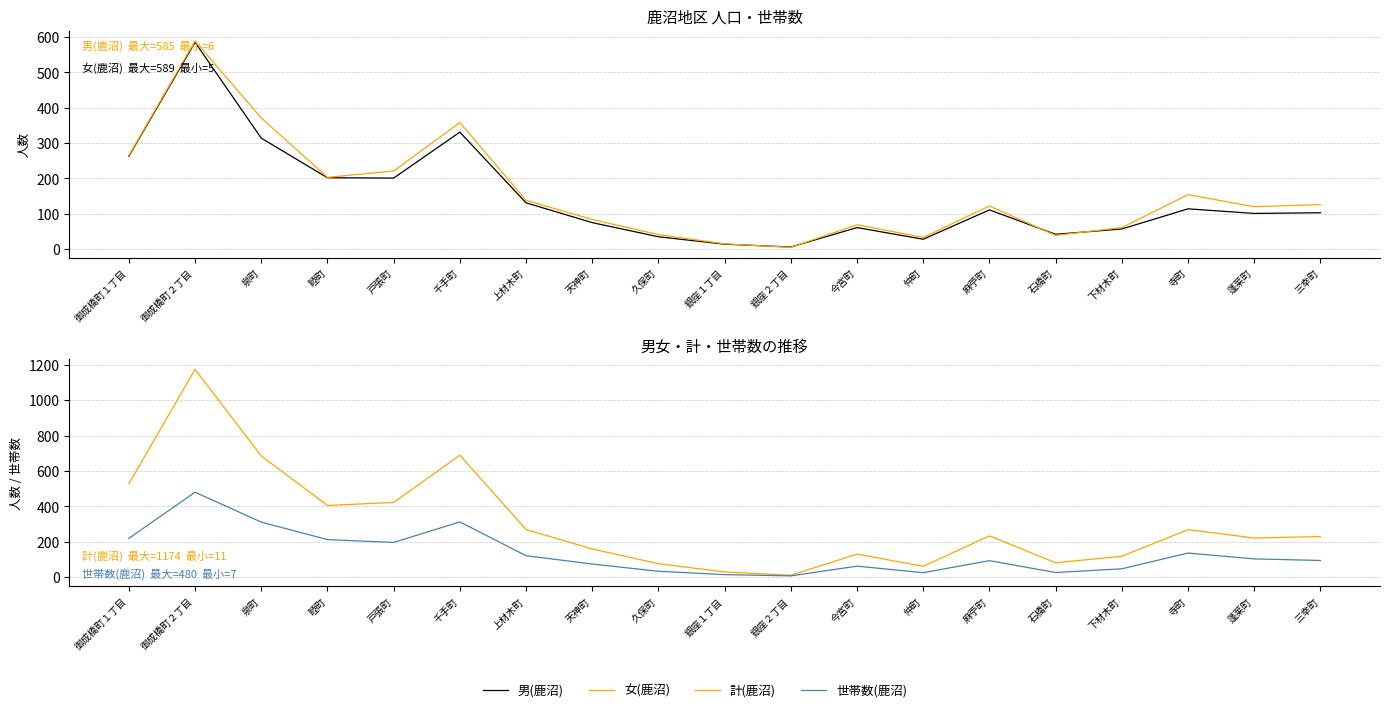

True or false: 男(鹿沼) and 計(鹿沼) intersect in this chart.

False